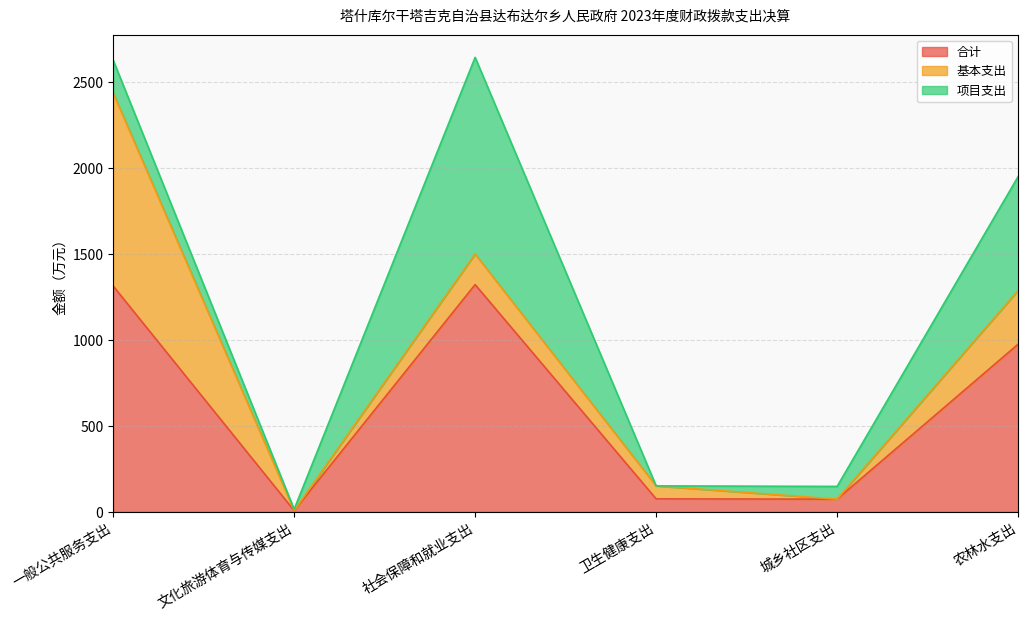

What position from the right is 文化旅游体育与传媒支出?

5